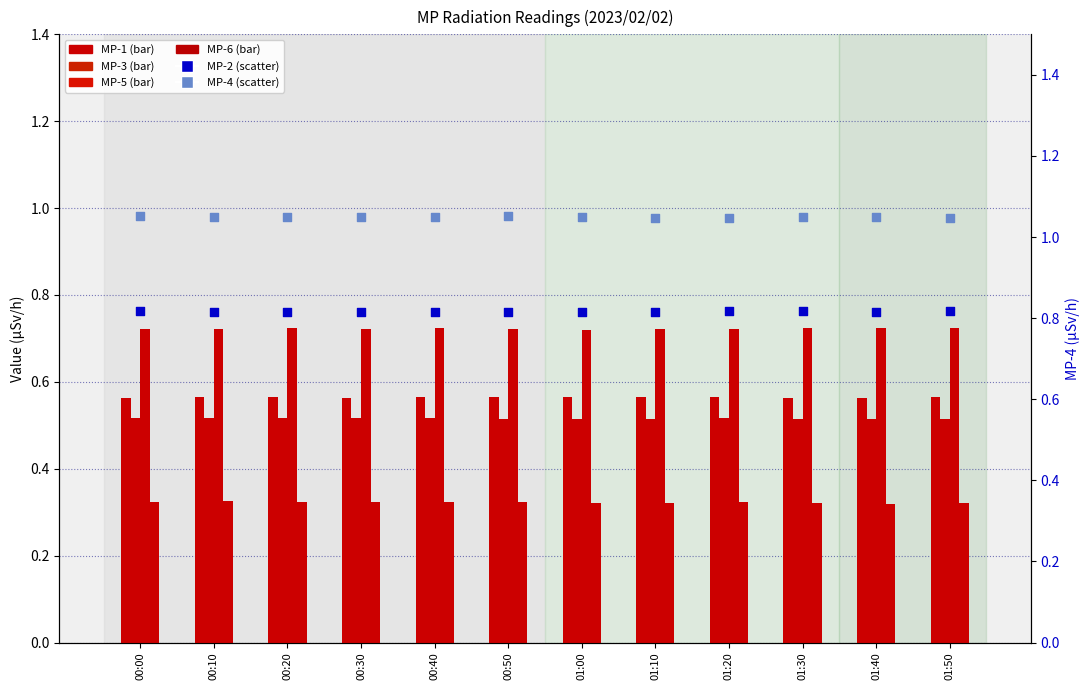

Which series has the largest Y range (max minus min)?

MP-4